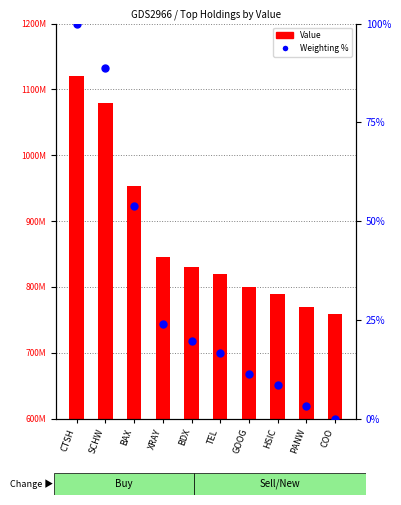

Which series has the largest Y range (max minus min)?

Value